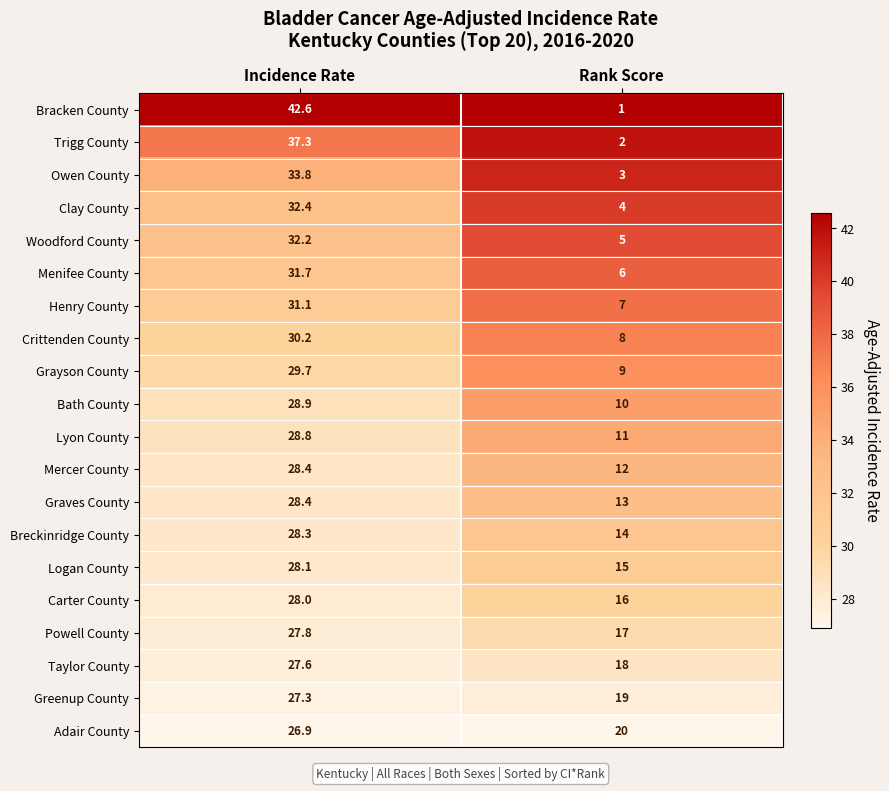

Which label corresponds to the smallest value in the chart?

Rank Score